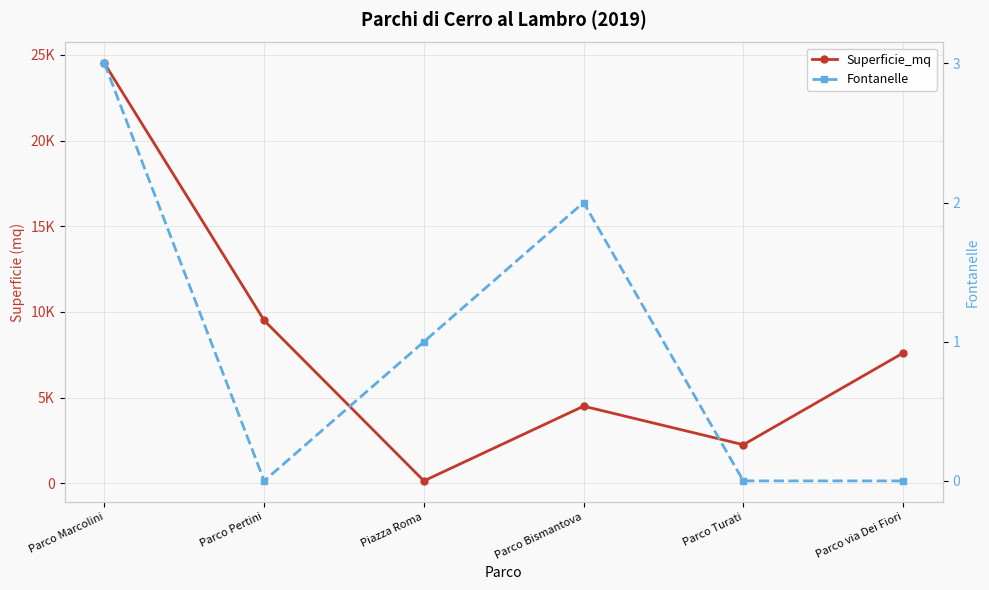

At which label does Fontanelle reach its peak?

Parco Marcolini